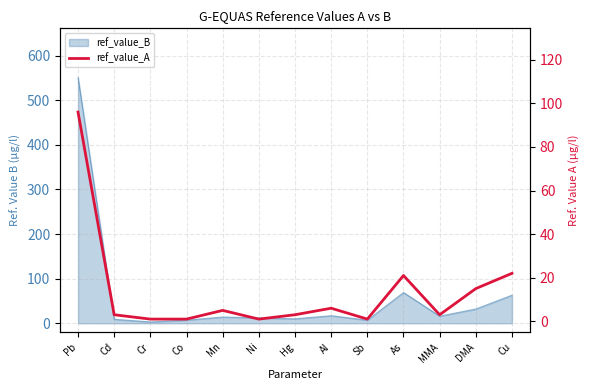

The chart shows a value of 15 at DMA. True or false?

True